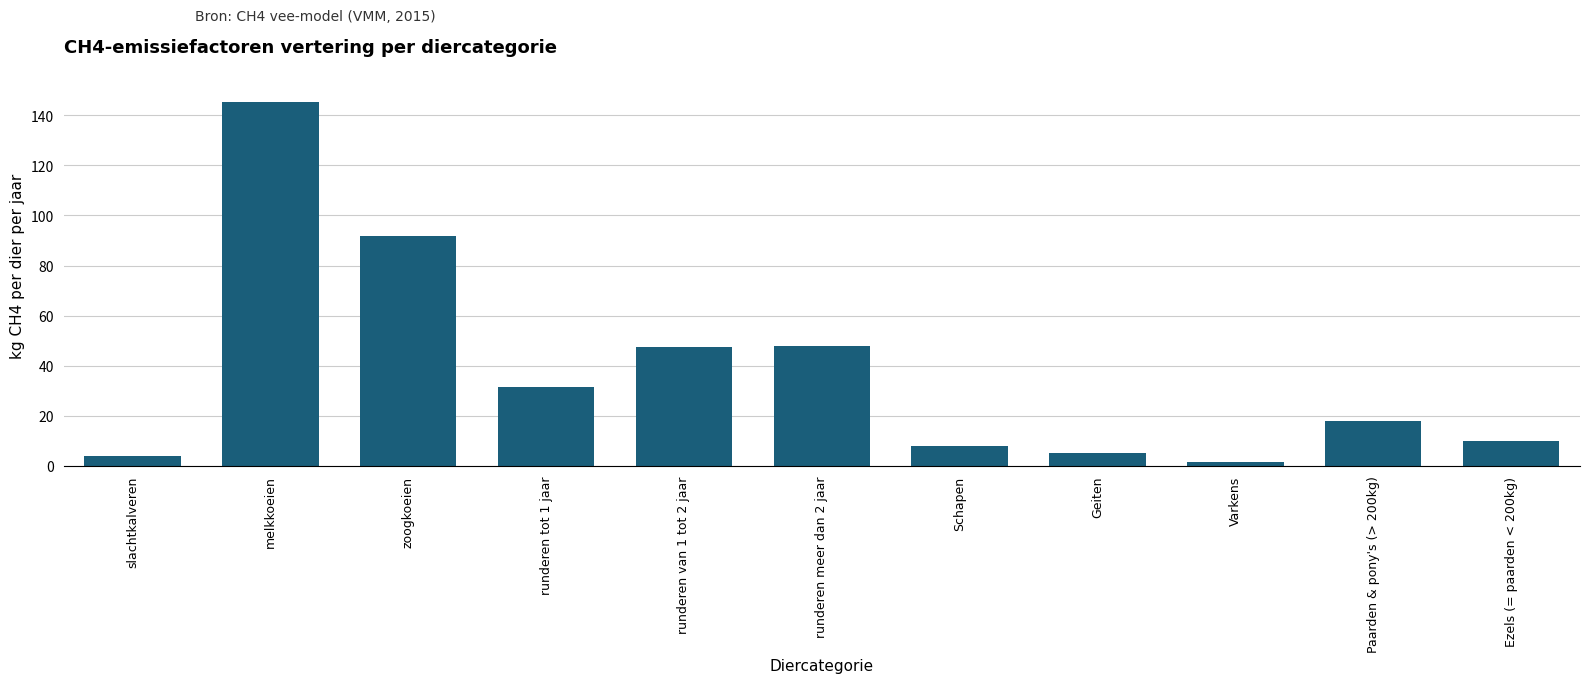

Which has a higher value, runderen van 1 tot 2 jaar or Geiten?

runderen van 1 tot 2 jaar